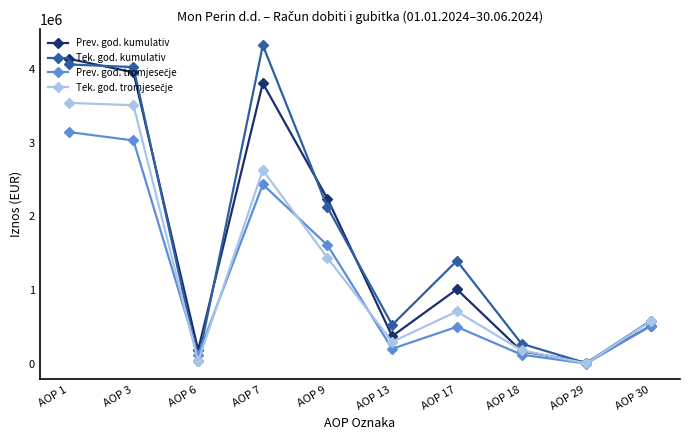

True or false: Prev. god. kumulativ has more than 0 points higher than both neighbors.

True